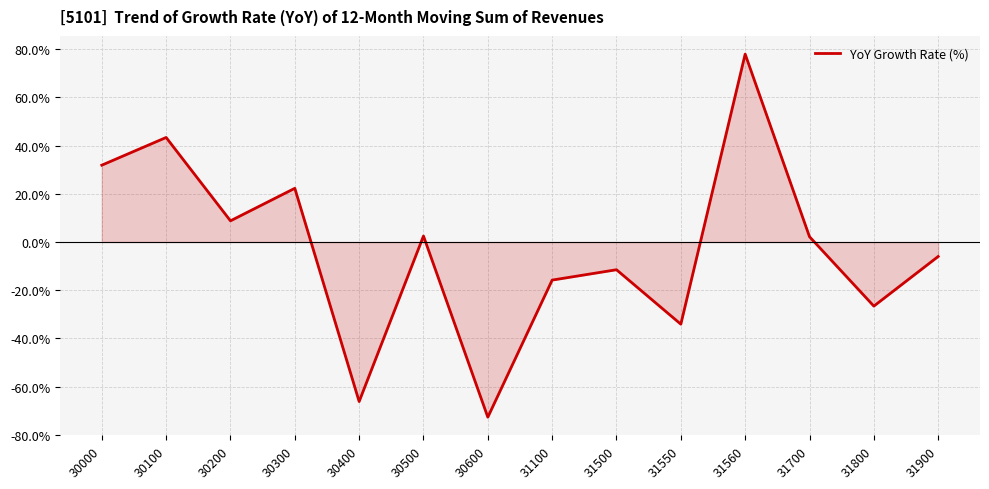

What is the difference between the second highest and minimum values?

116.1